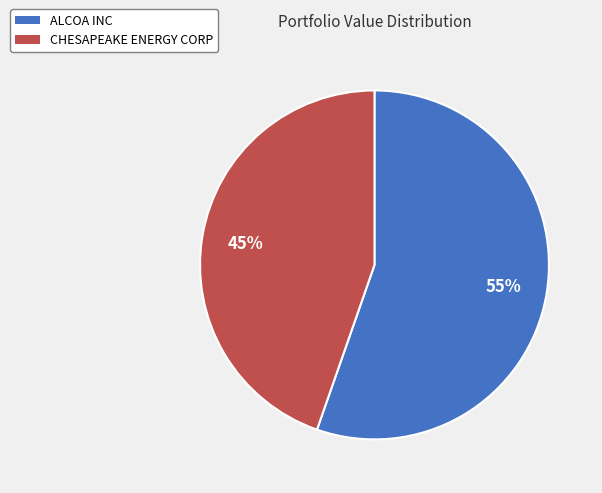

What is the ratio of the value at CHESAPEAKE ENERGY CORP to the value at ALCOA INC?

0.8